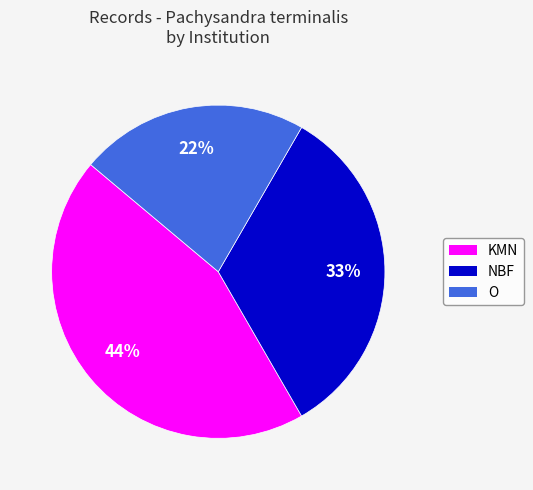

To the nearest percent, what is the combined percentage of O and KMN?

67%